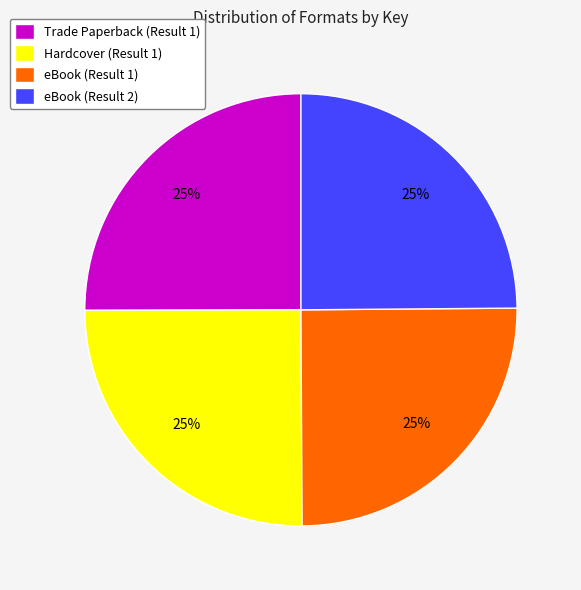

Does Trade Paperback (Result 1) account for over 50% of the chart?

No